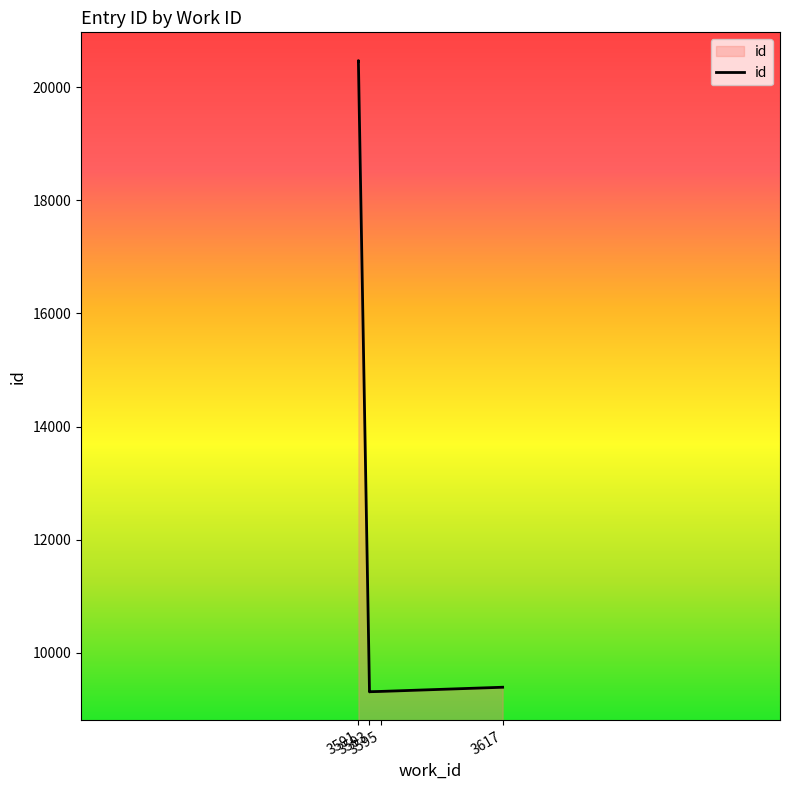

What is the maximum value shown in the chart?

20469